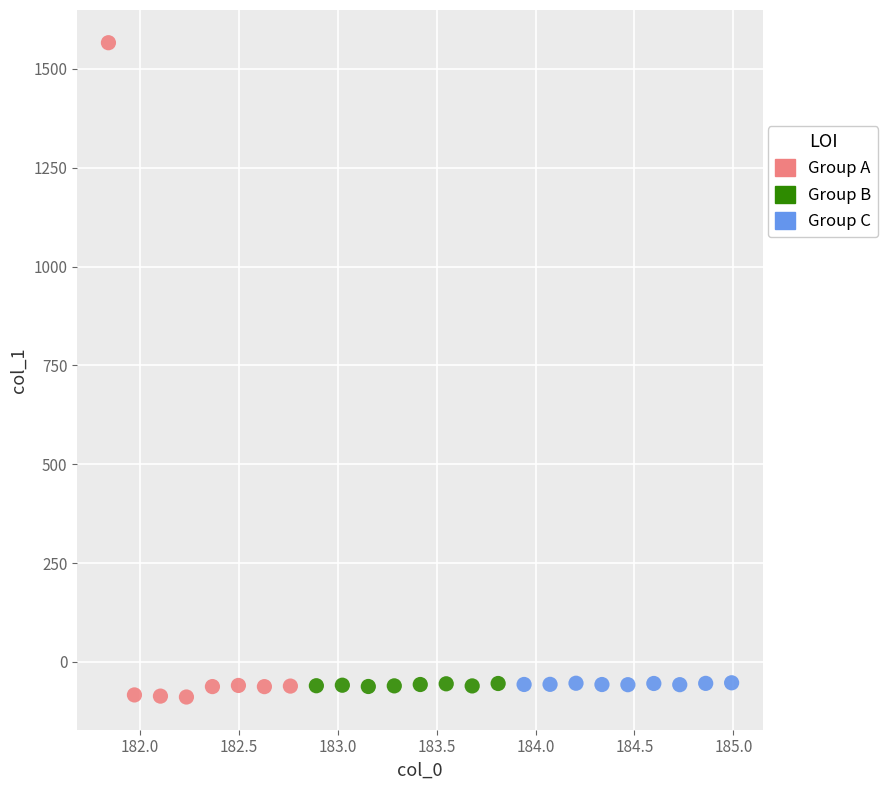

Which series contains the lowest Y value?

Group A